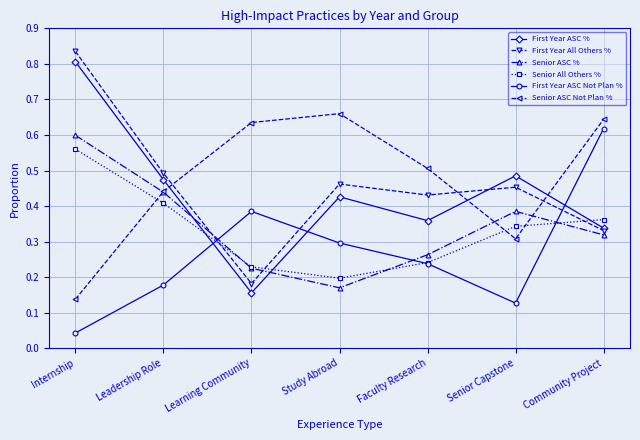

What position from the right is Faculty Research?

3